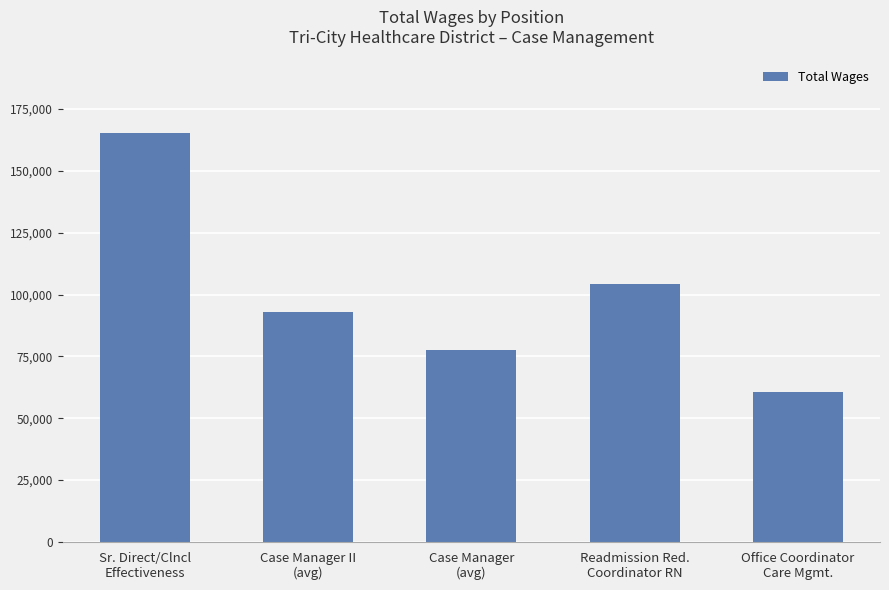

How many series are shown in this chart?

1